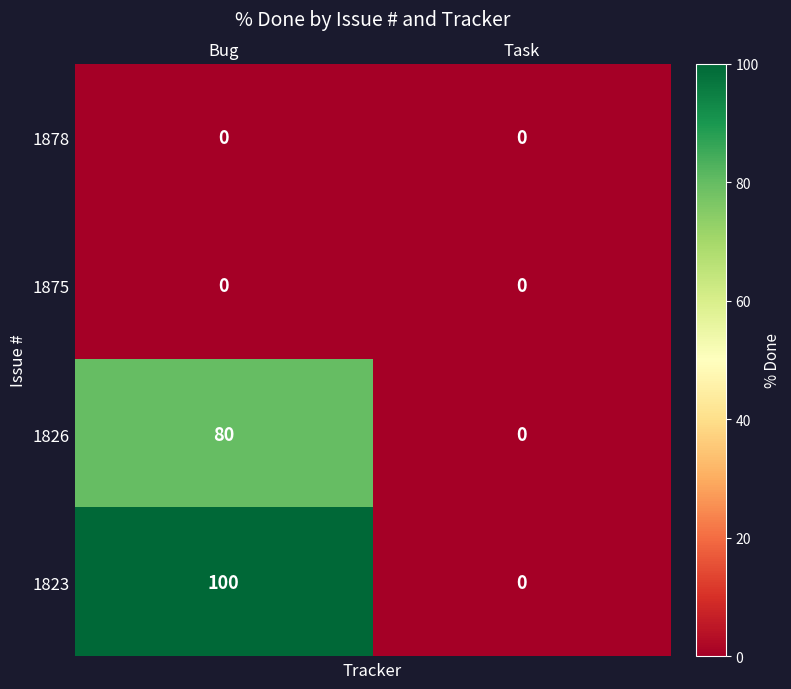

What is the greatest value displayed?

100